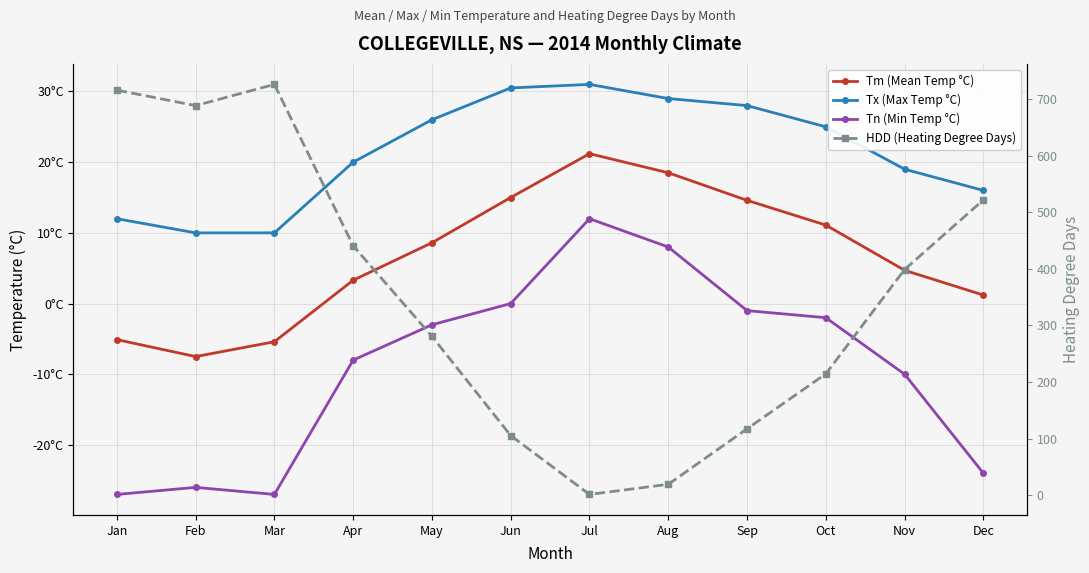

What is the sum of the Tx (Max Temp °C) values at Feb and Sep?

38.0